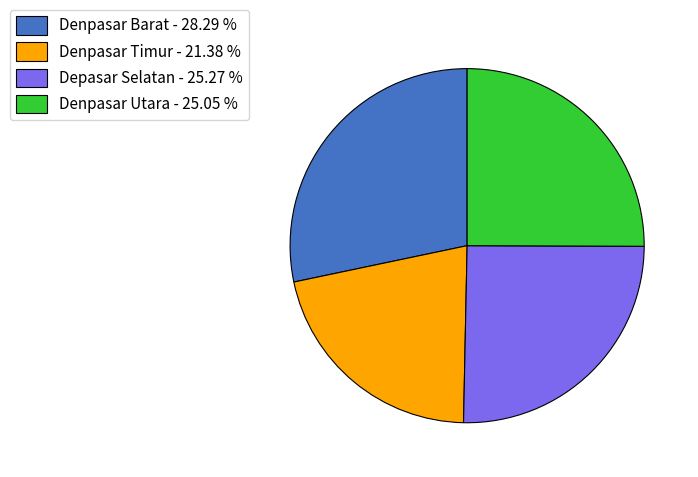

Which category has the biggest portion of the pie?

Denpasar Barat